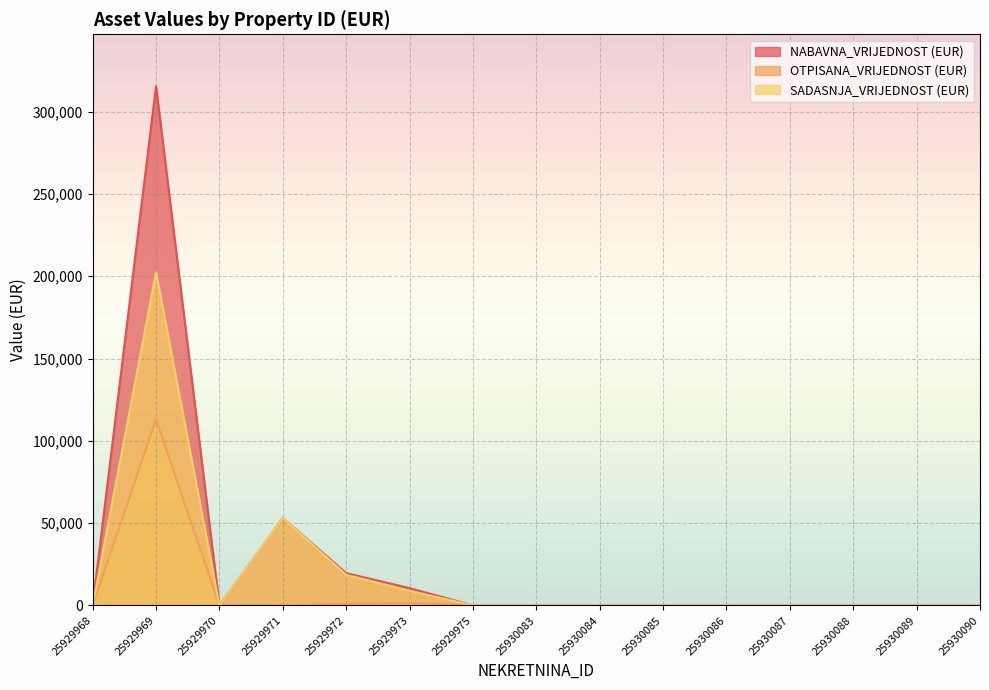

Is it true that NABAVNA_VRIJEDNOST (EUR) equals 53097.7 at 25929971?

True